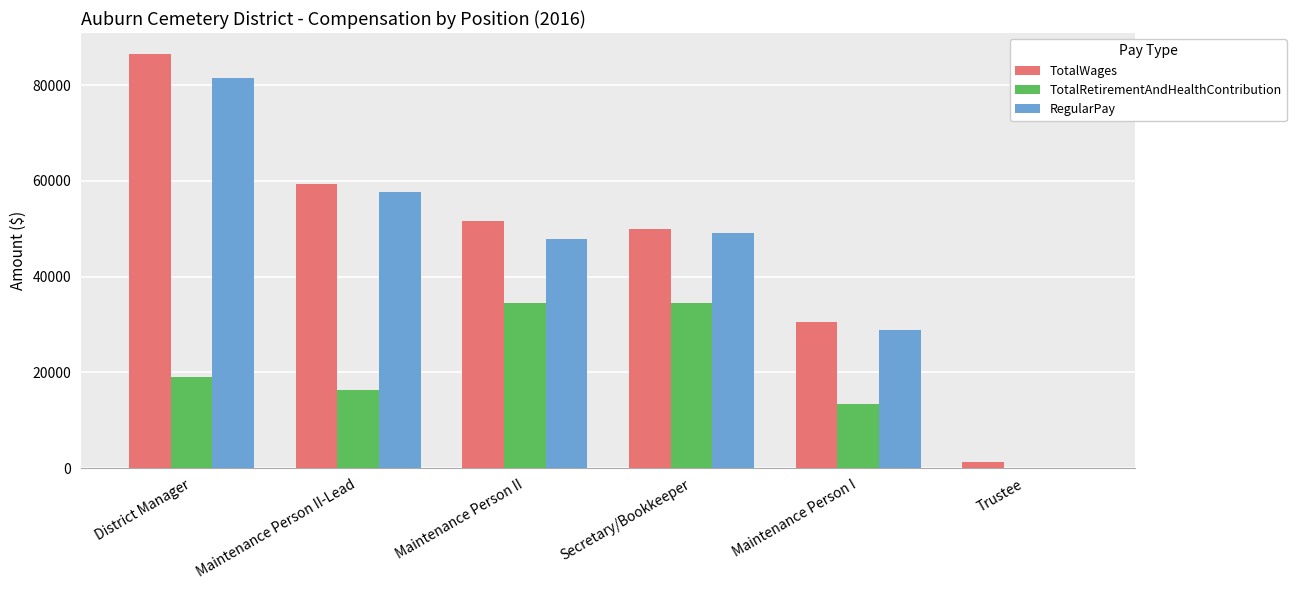

Between Maintenance Person II-Lead and Maintenance Person II, which series saw the biggest shift?

TotalRetirementAndHealthContribution